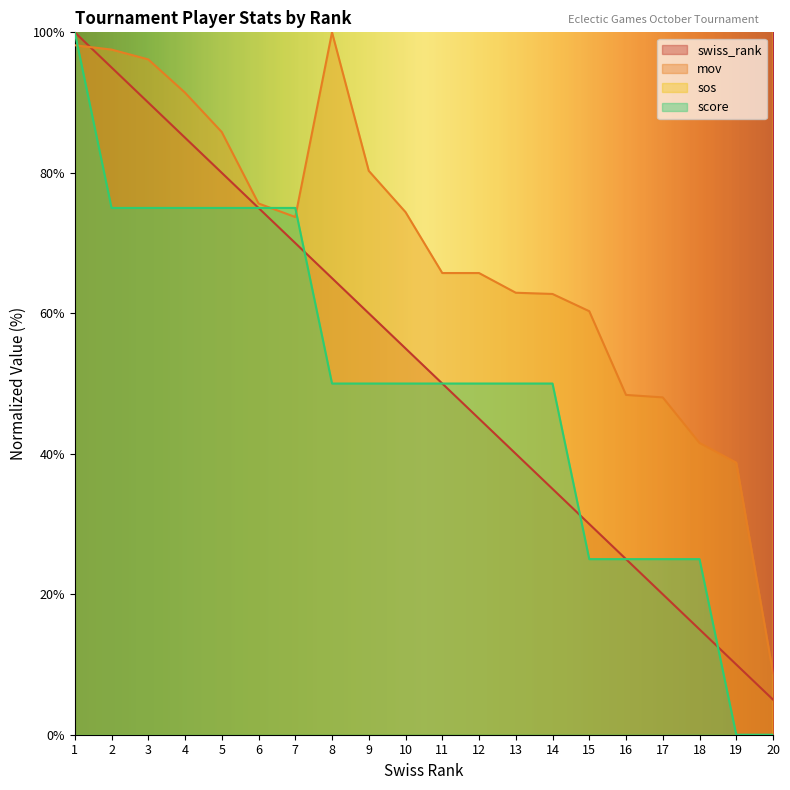

At which label is sos closest to 7066?

2